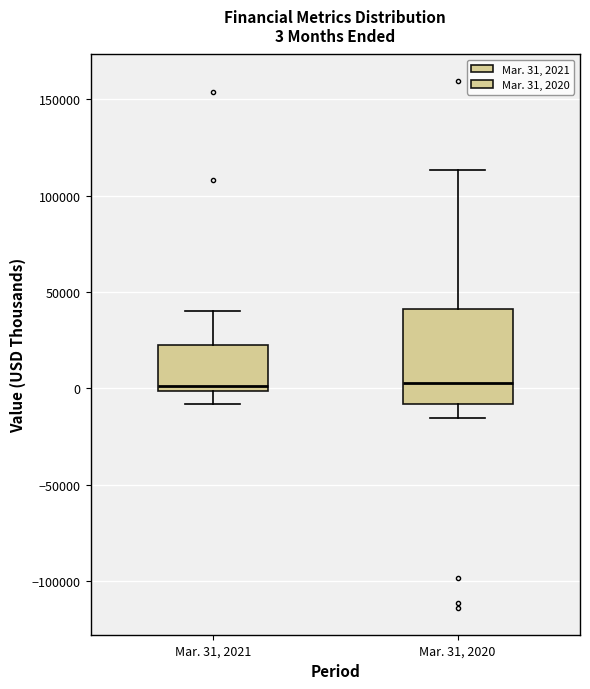

Comparing the boxes themselves (not the whiskers), which one is the tallest?

Mar. 31, 2020